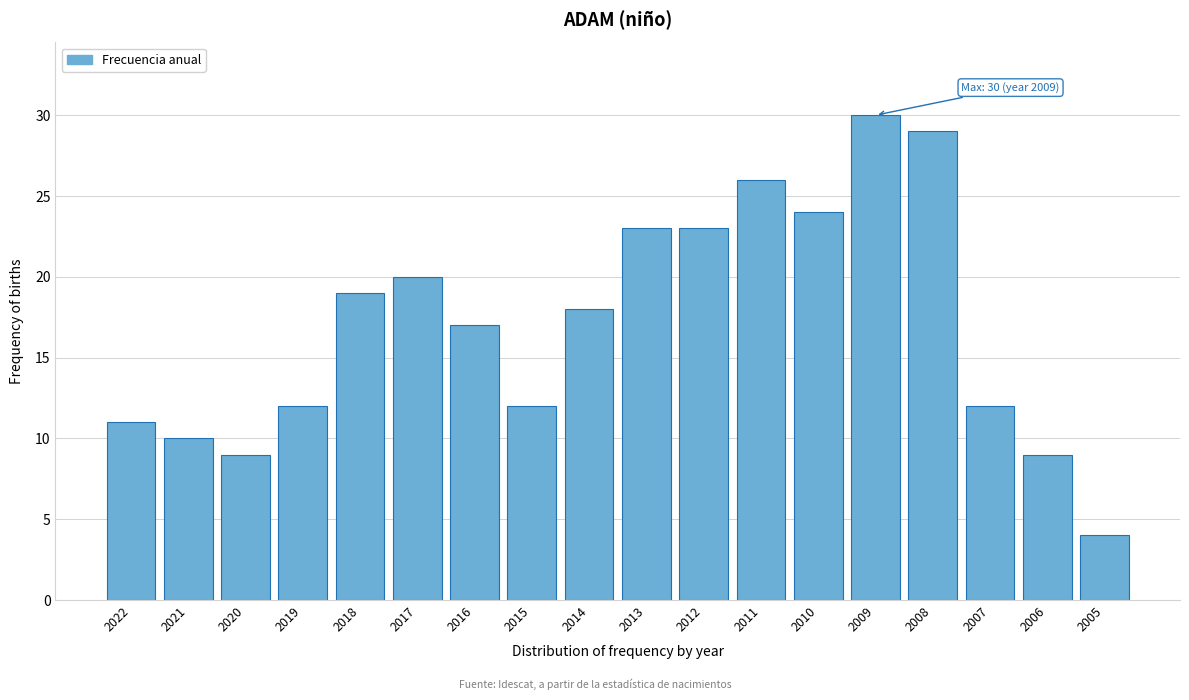

Reading left to right, list all the values displayed in this chart.

11	10	9	12	19	20	17	12	18	23	23	26	24	30	29	12	9	4